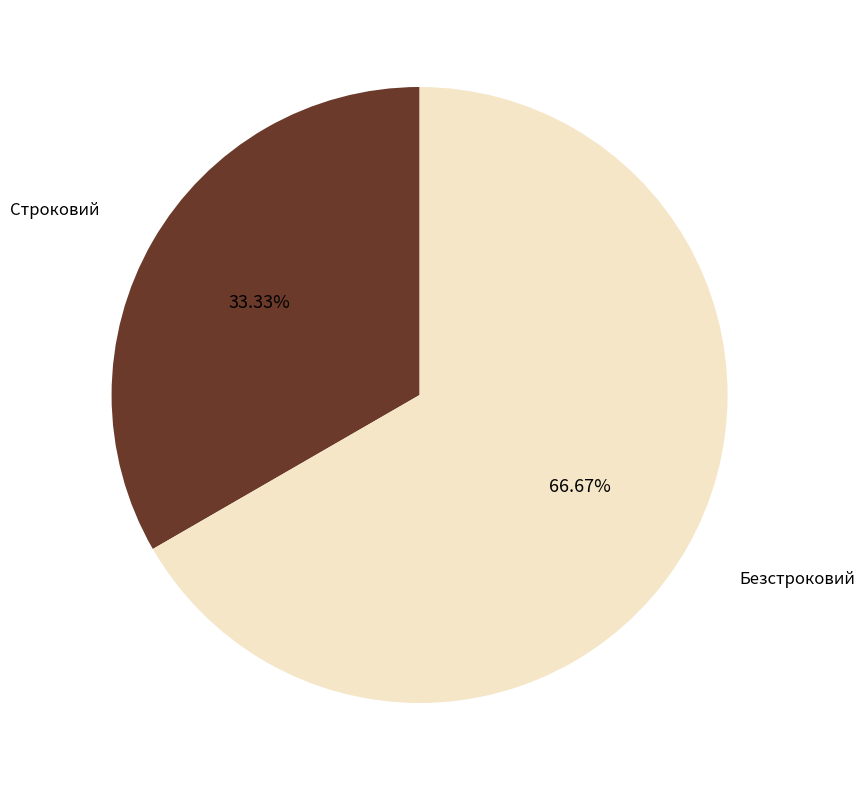

Is there a majority slice in this chart?

Yes